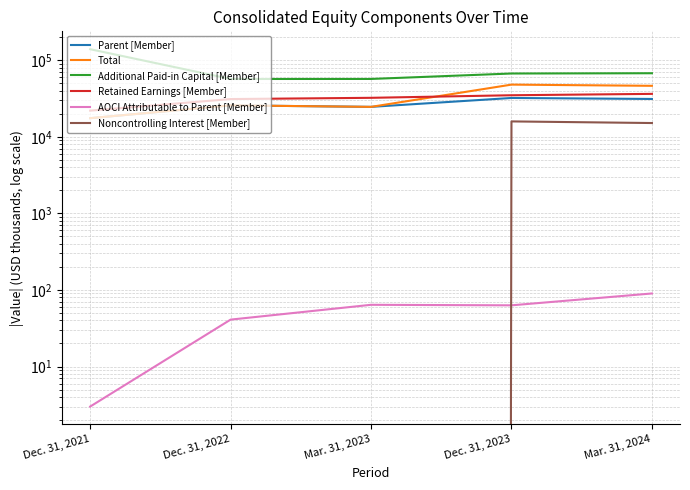

What position from the right is Dec. 31, 2022?

4